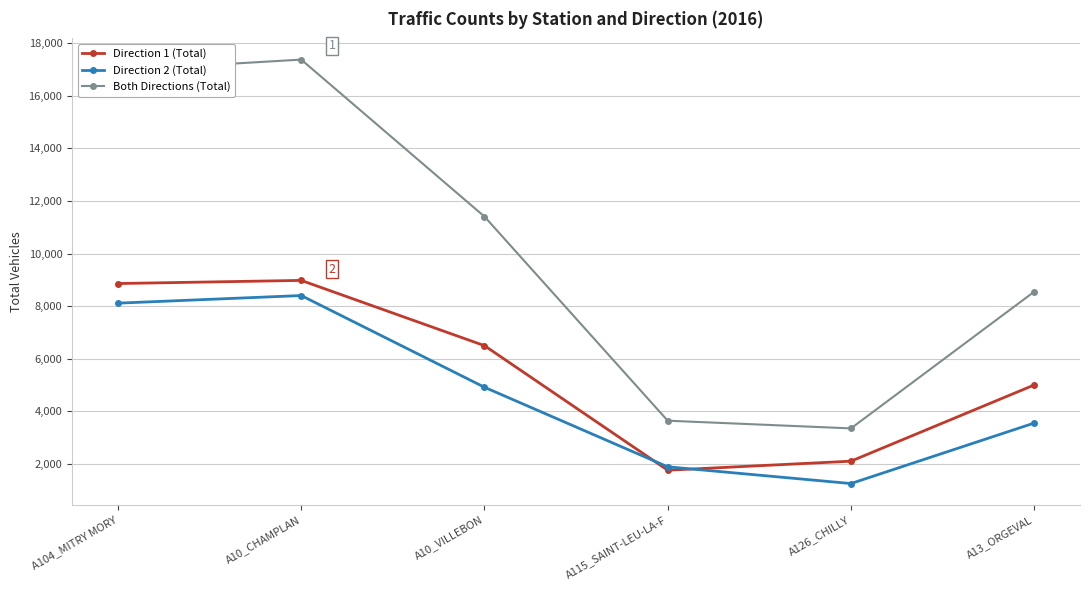

At which category does Direction 1 (Total) reach its first local valley?

A115_SAINT-LEU-LA-F